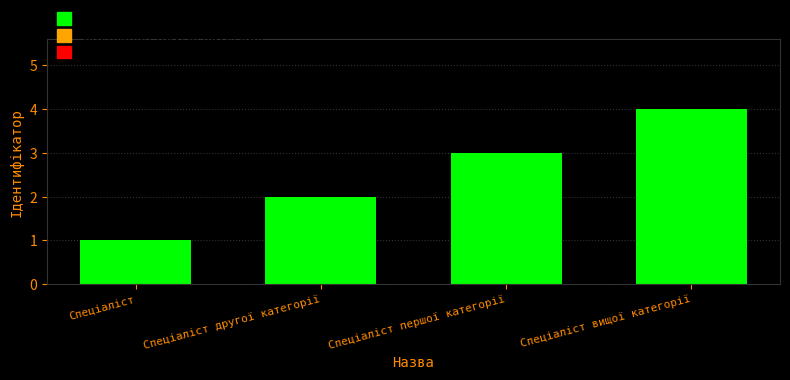

What is the difference between the maximum and minimum values?

3